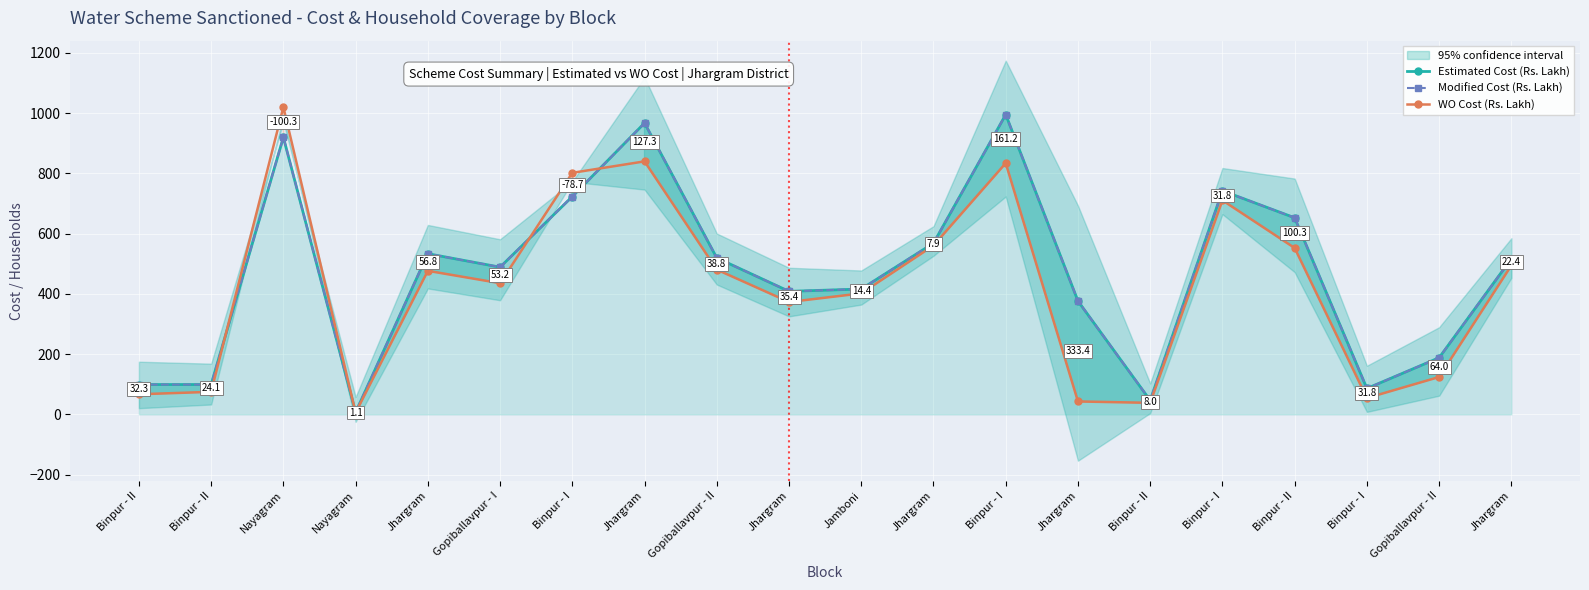

Where does the Estimated Cost (Rs. Lakh) series first go above 516?

Nayagram